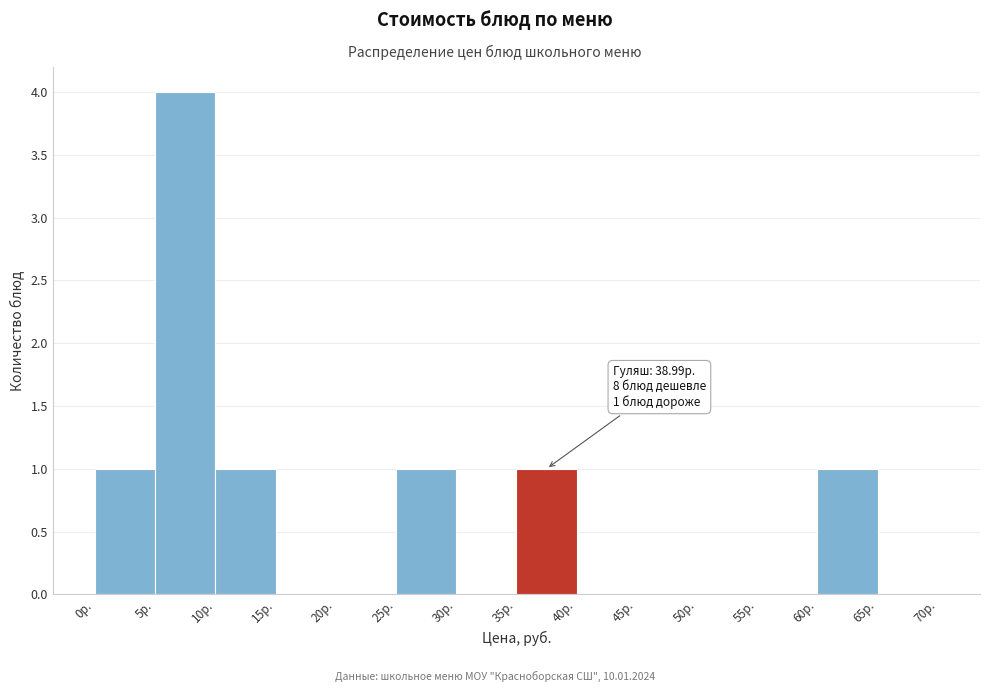

Which range on the x-axis has the tallest bar?

5 to 10